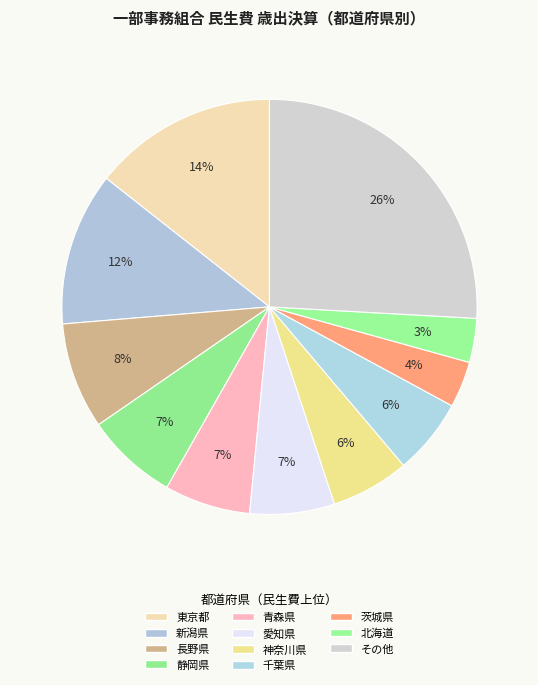

How many slices are in this pie chart?

11